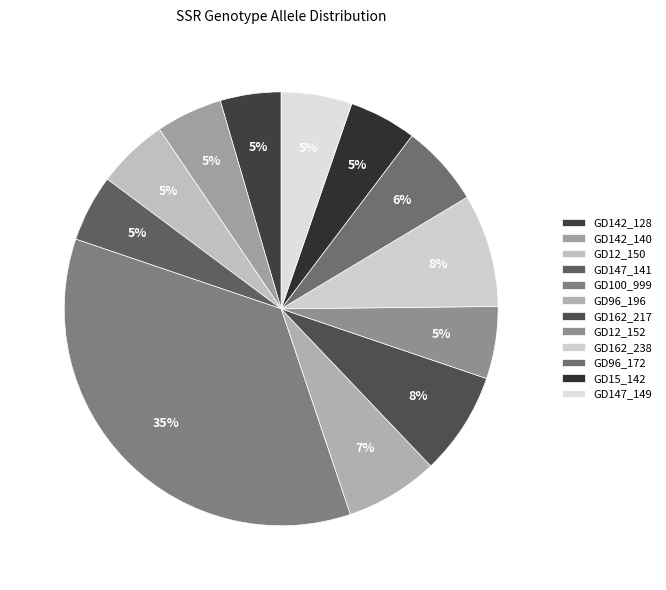

What percentage is the GD96_172 slice, to the nearest percent?

6%